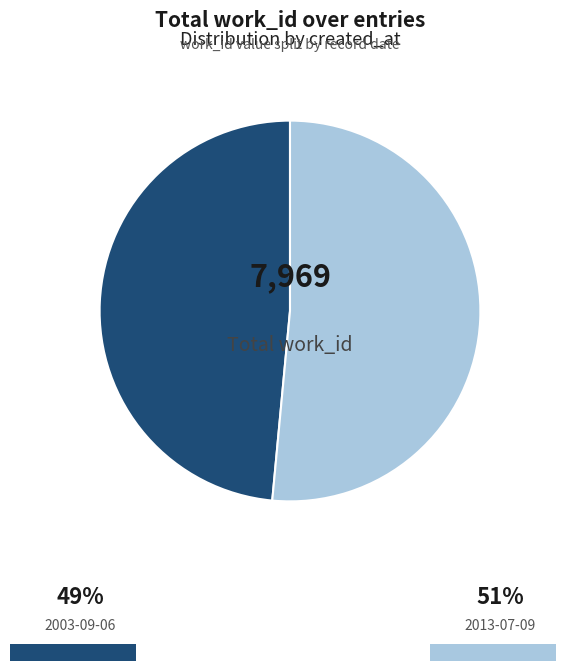

Is there any slice that represents more than half of the pie?

Yes